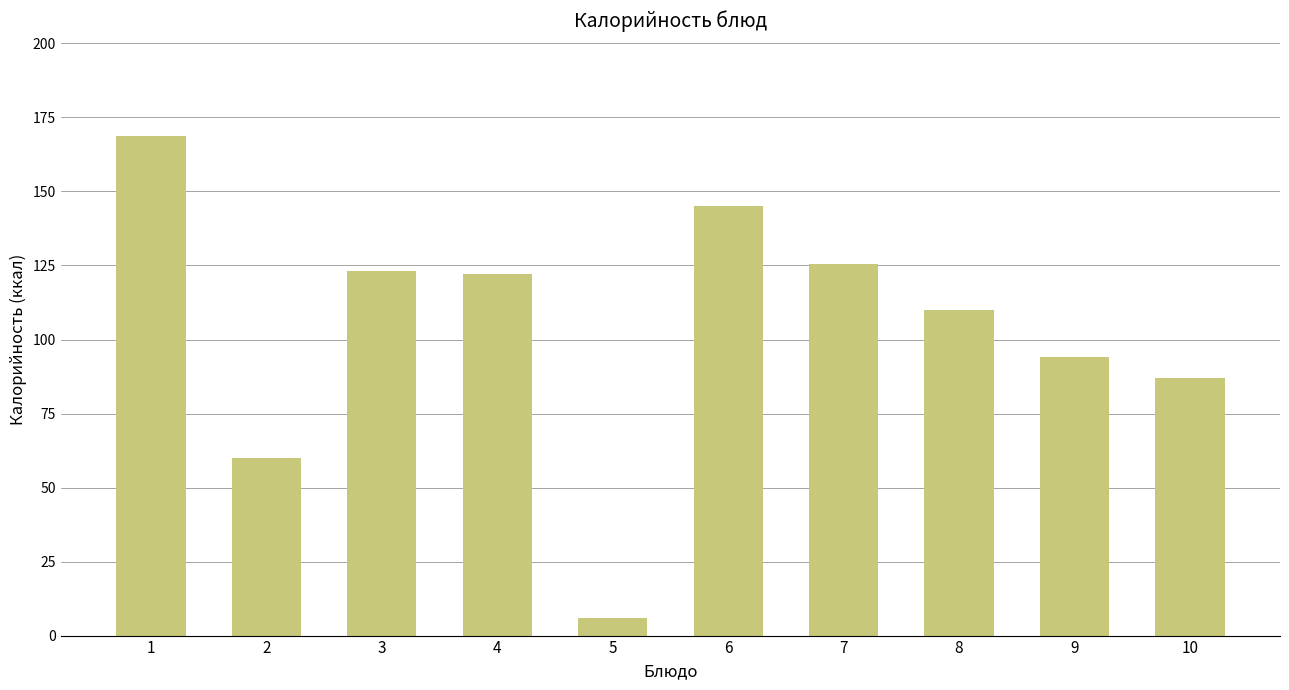

Does the chart contain stacked bars?

No